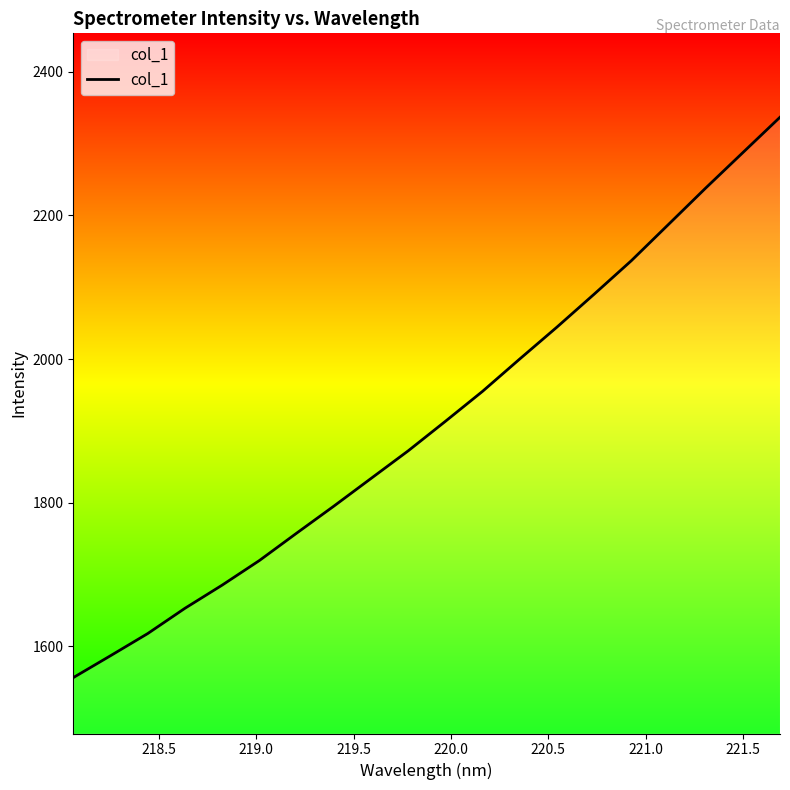

What is the difference between the maximum and minimum values?

780.4